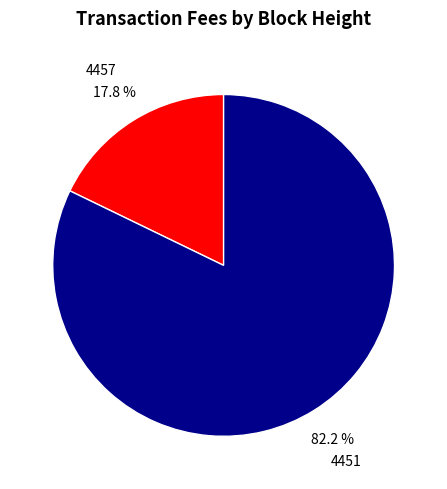

Is the sum of 4451 and 4457 greater than half?

Yes